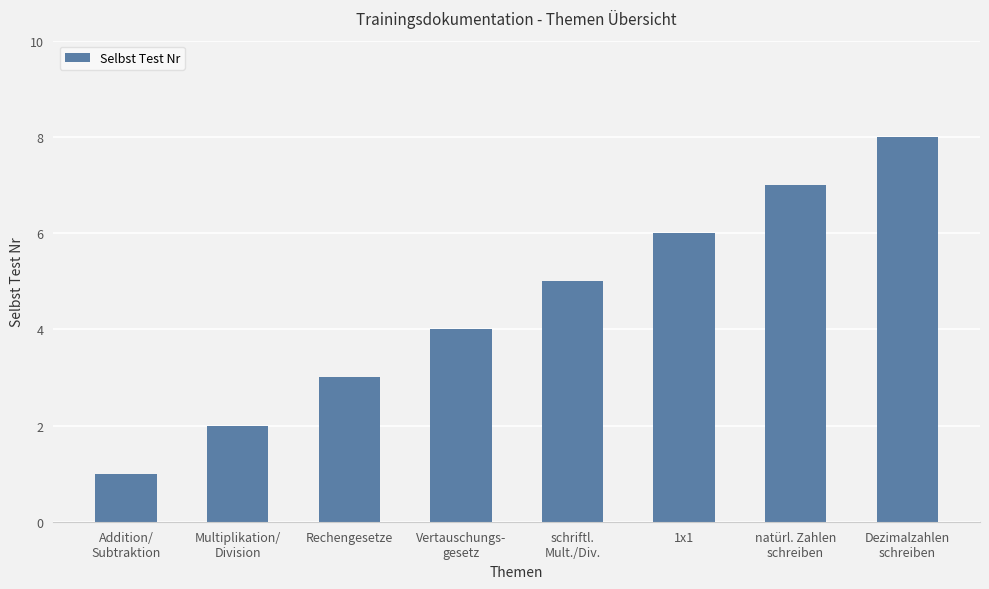

What is the sum of all values?

36